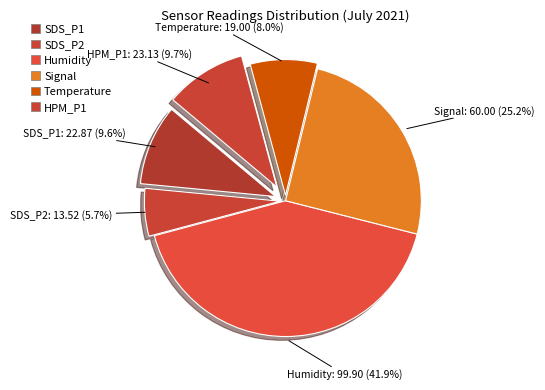

Count the number of slices in the pie.

6